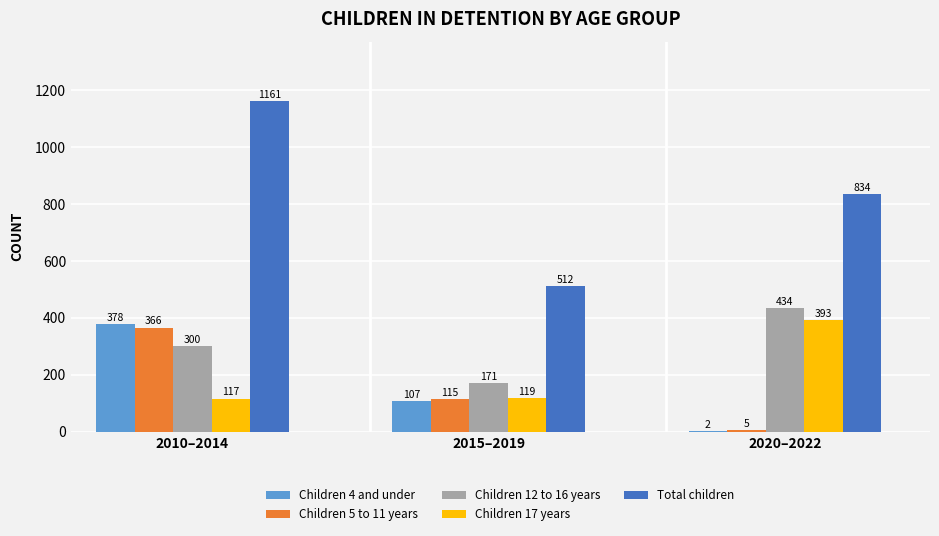

Which series has the largest total across all categories?

Total children